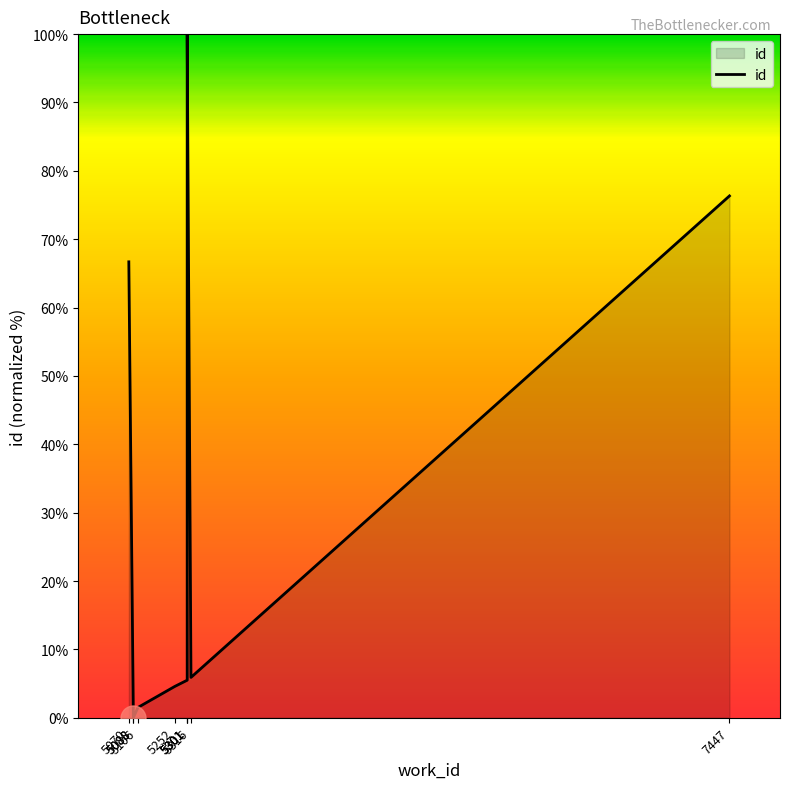

Reading left to right, list all the values displayed in this chart.

5070=66.7	5088=0.0	5088=0.0	5106=1.5	5252=4.6	5301=5.5	5301=100.0	5301=99.8	5316=5.9	7447=76.3